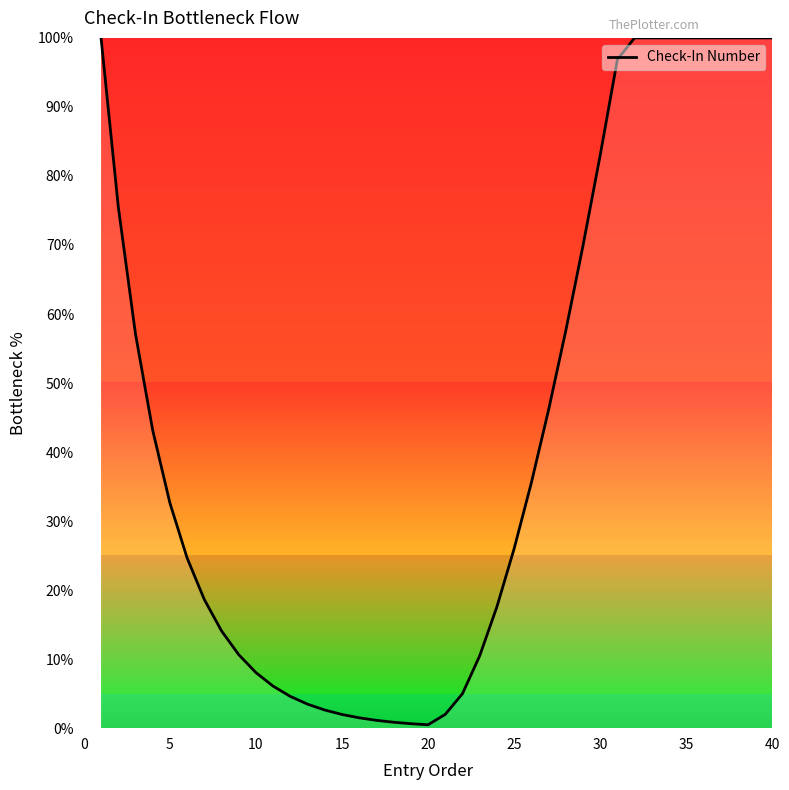

What is the difference between the maximum and minimum values?

99.5